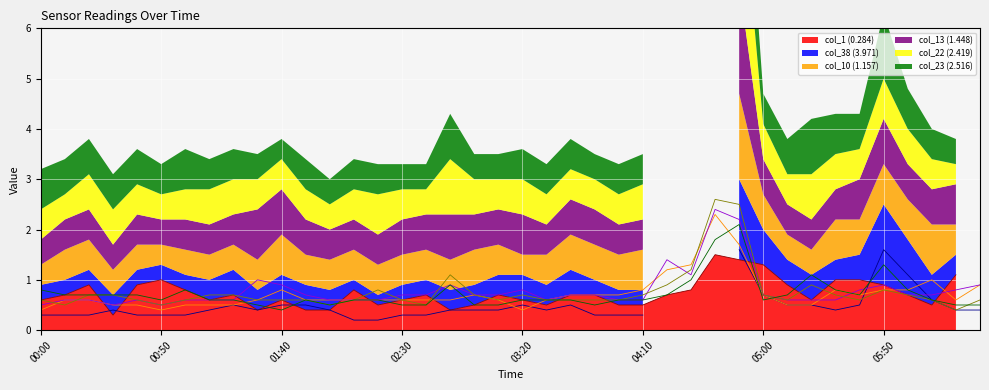

In col_23 (2.516), how many points are lower than both neighbors (excluding endpoints)?

6